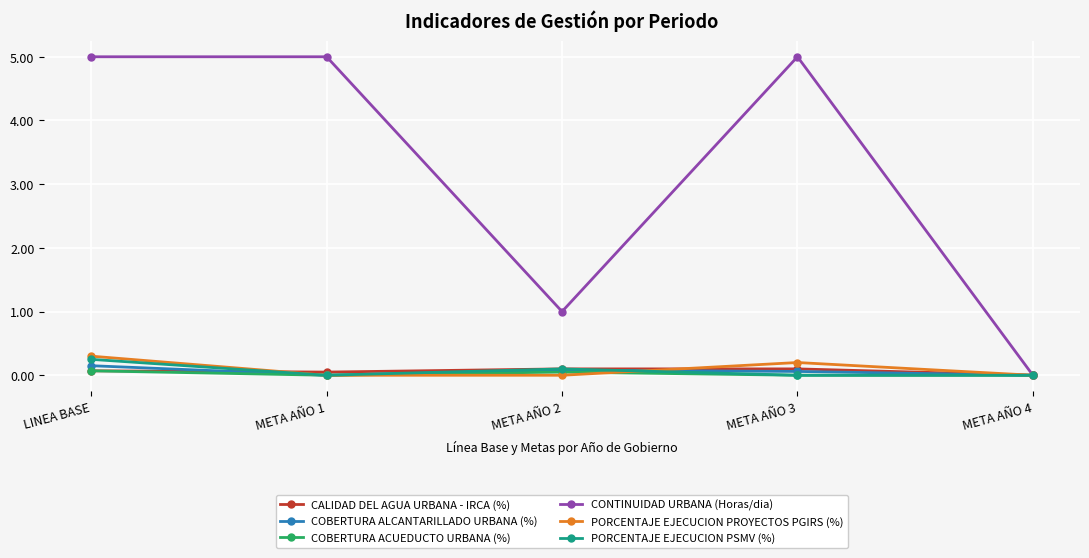

At which category does CALIDAD DEL AGUA URBANA - IRCA (%) reach its first local valley?

META AÑO 1